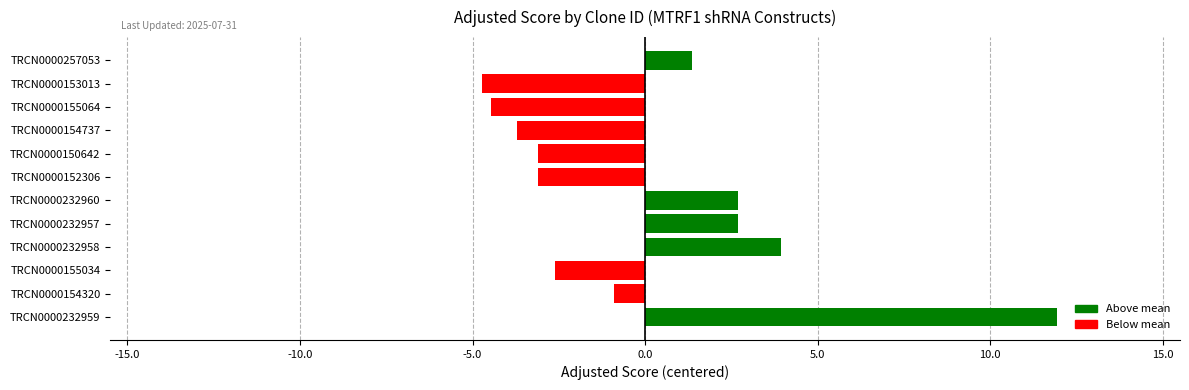

Which label corresponds to the largest value in the chart?

TRCN0000232959